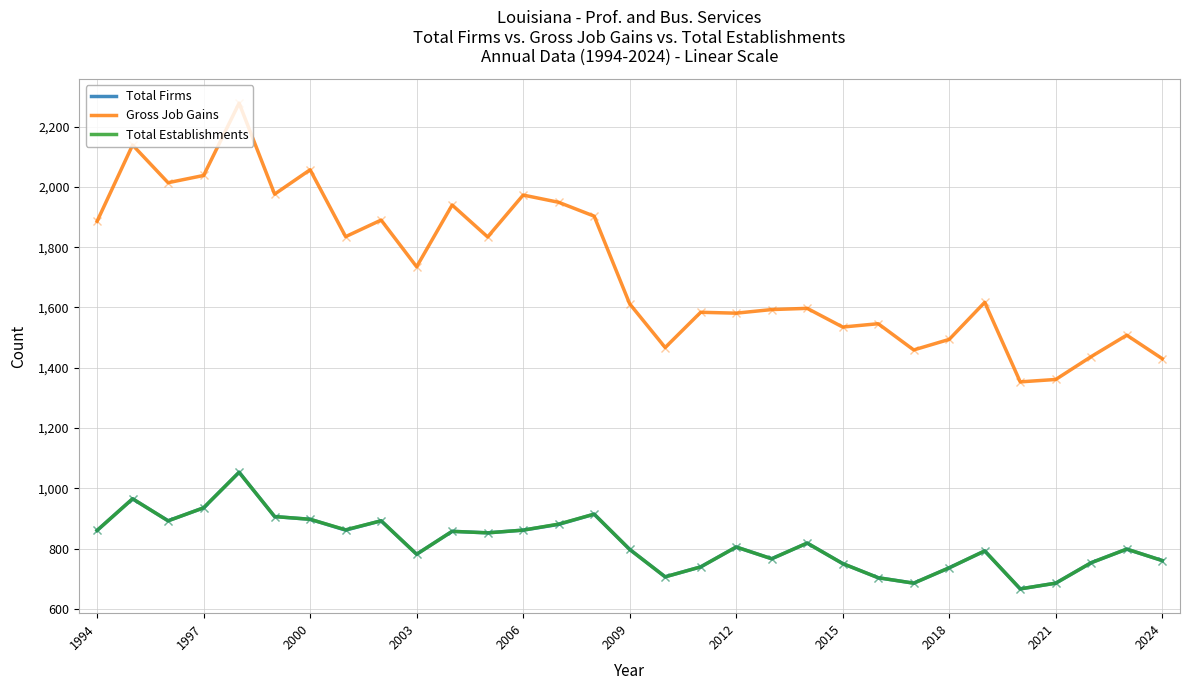

What is the maximum value for Gross Job Gains?

2278